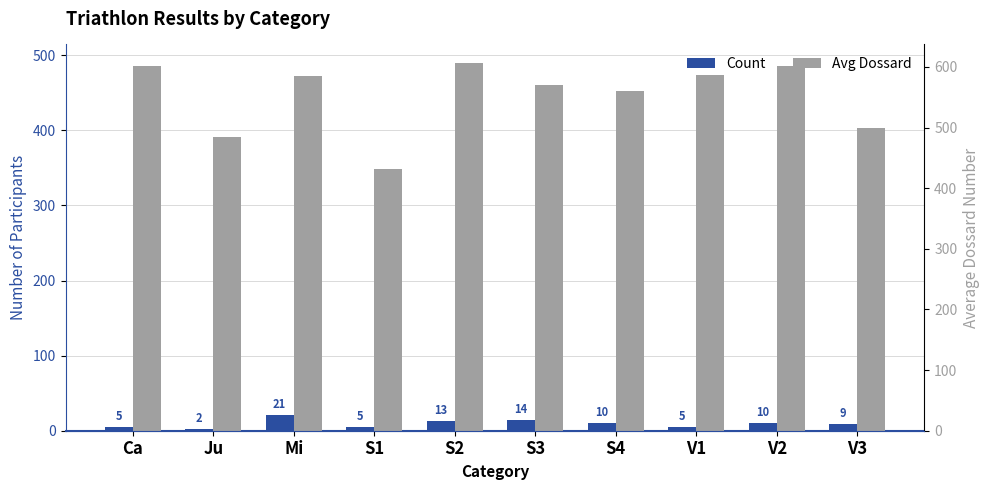

The Count series shows 16 at V3. True or false?

False